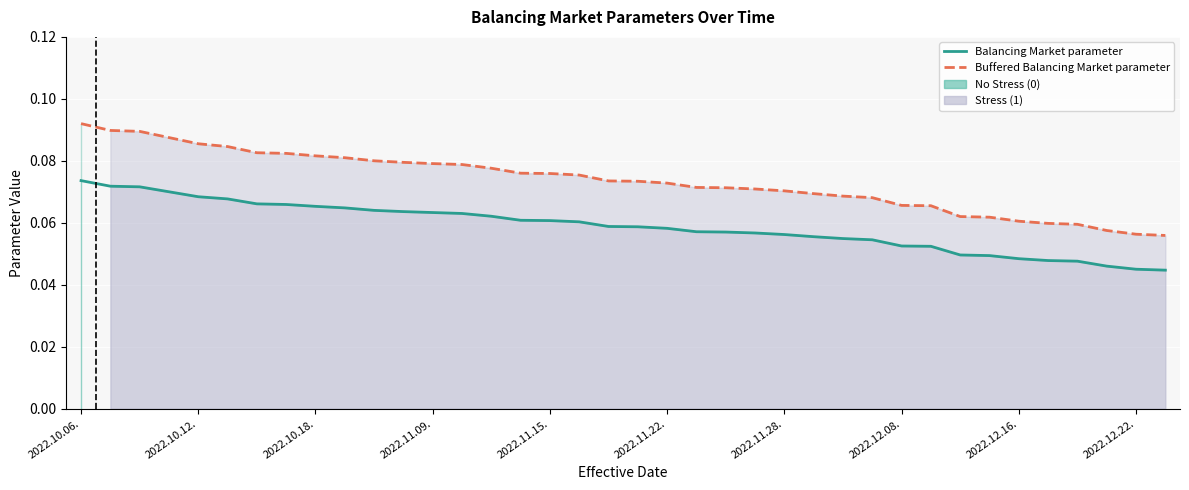

True or false: Buffered Balancing Market parameter and Balancing Market parameter cross at least once.

False